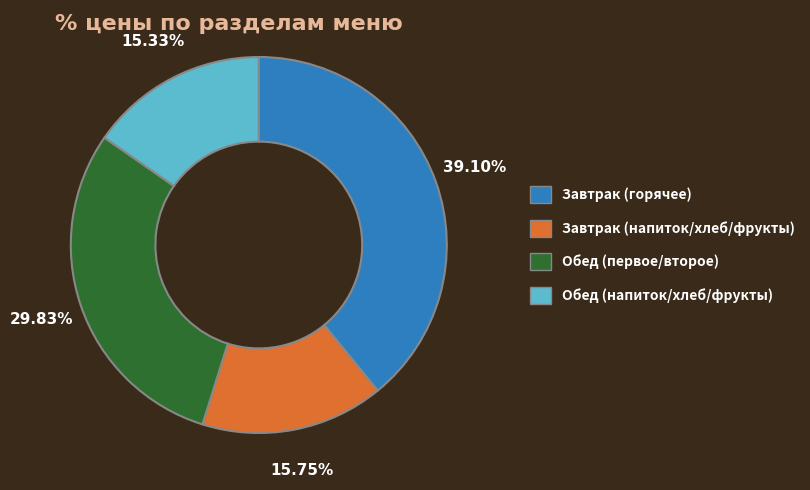

Is there any slice that represents more than half of the pie?

No